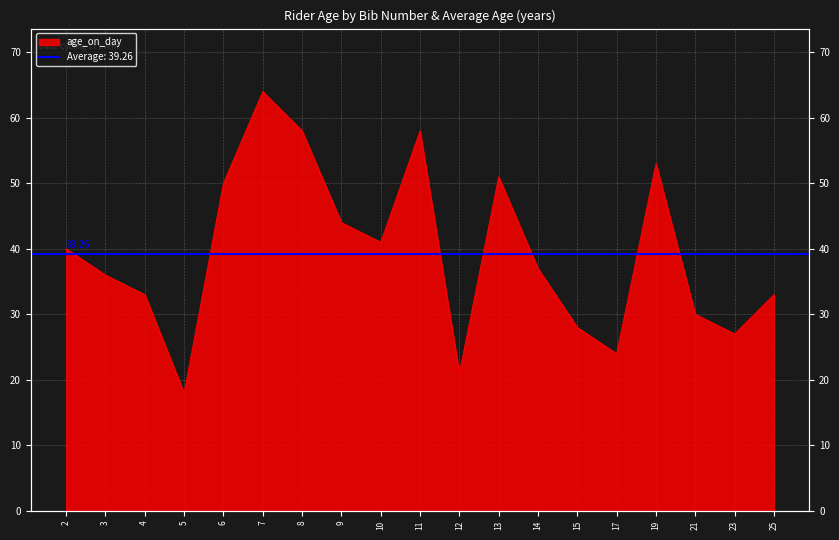

What is the difference between the values at 7 and 6?

14